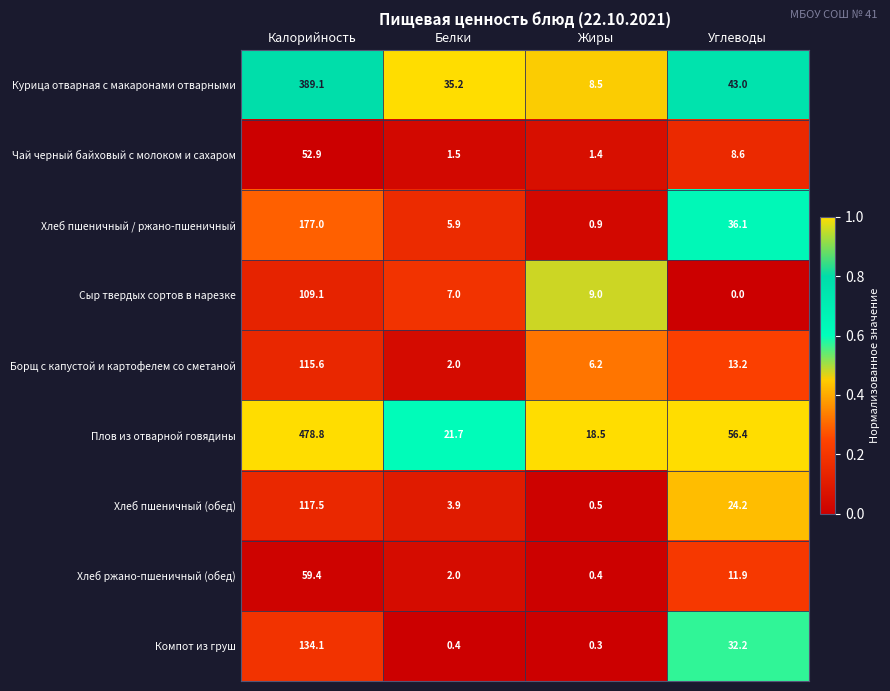

Which series has the largest range (max minus min)?

Плов из отварной говядины